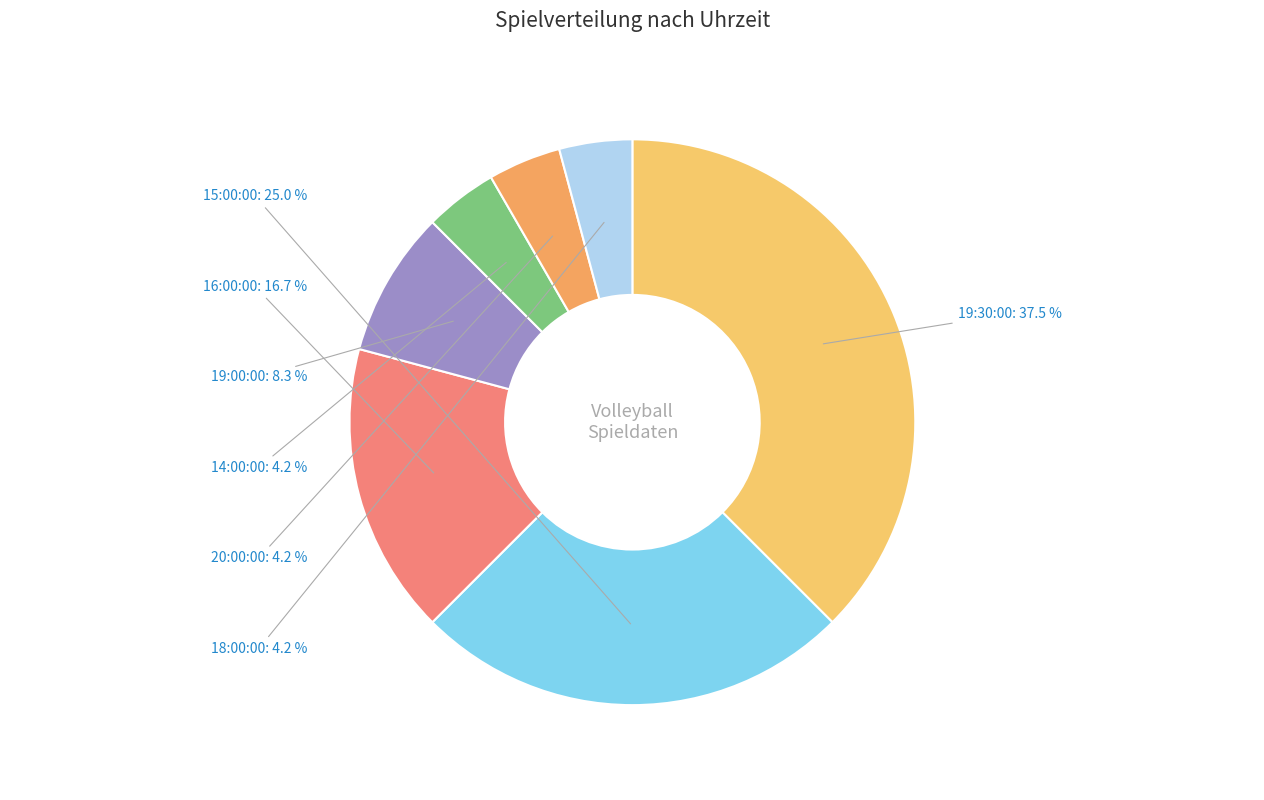

What is the ratio of the value at 15:00:00 to the value at 19:00:00?

3.0